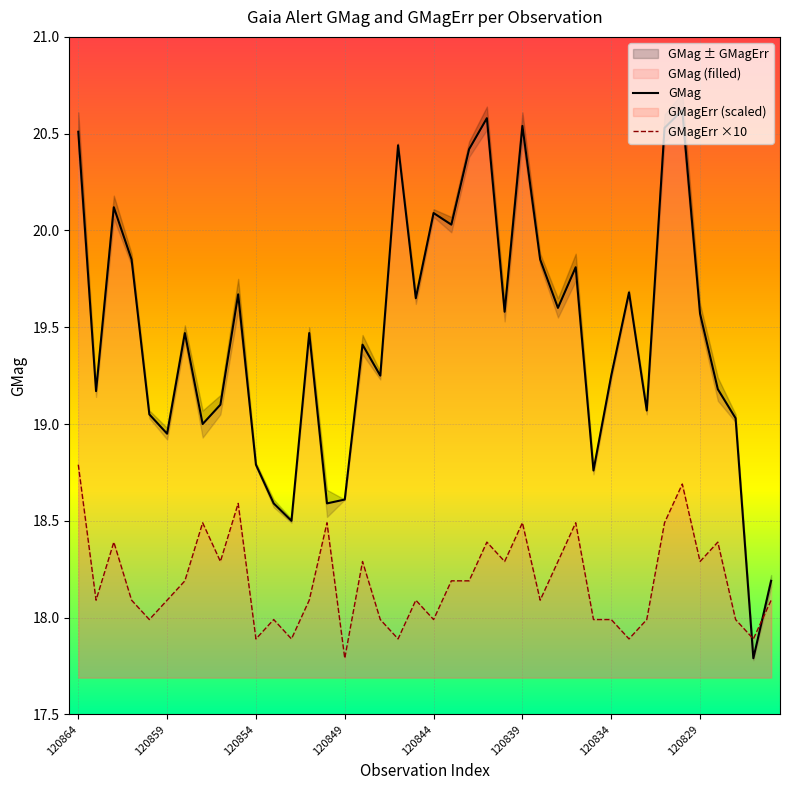

The GMag series shows 20.5 at 120864. True or false?

True